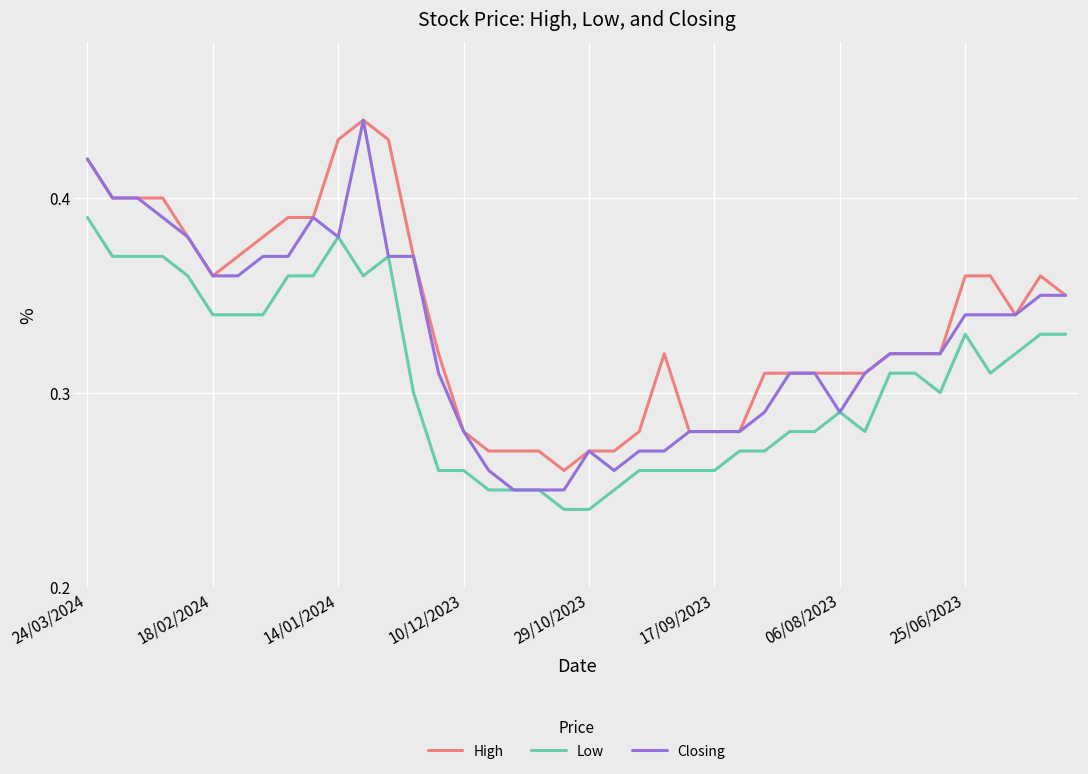

Is this an area chart (filled region under the line)?

No